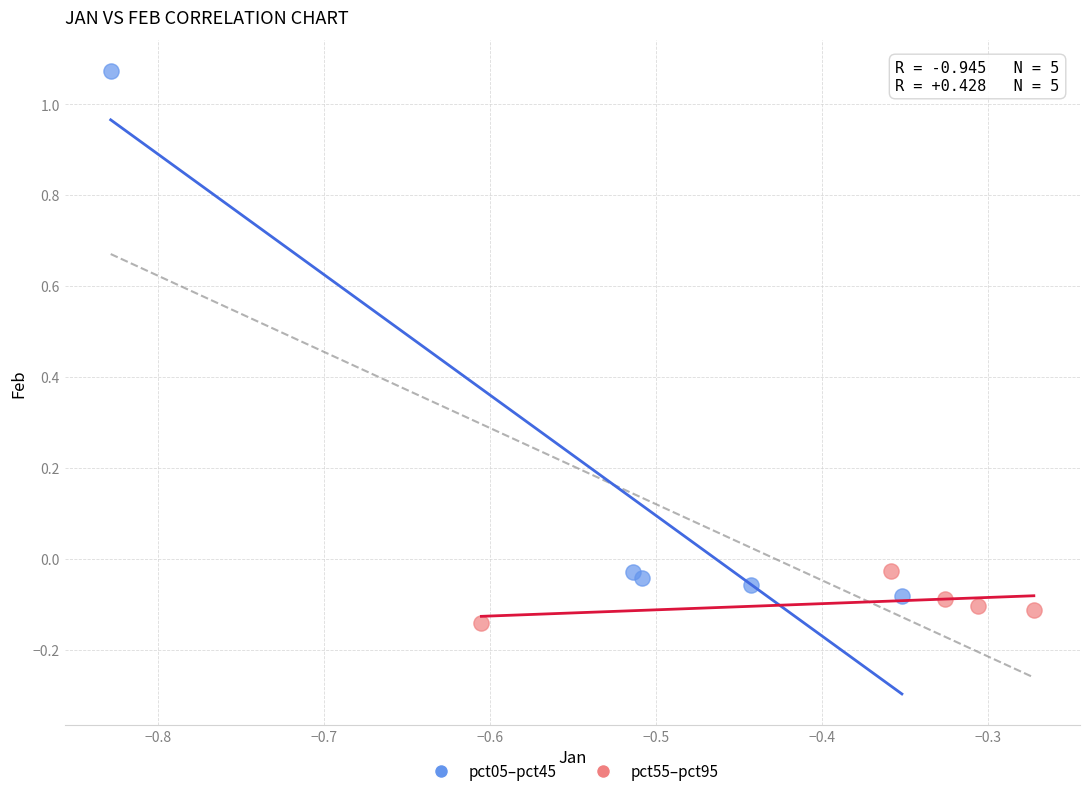

What are all the series names shown in the legend?

pct05–pct45, pct55–pct95